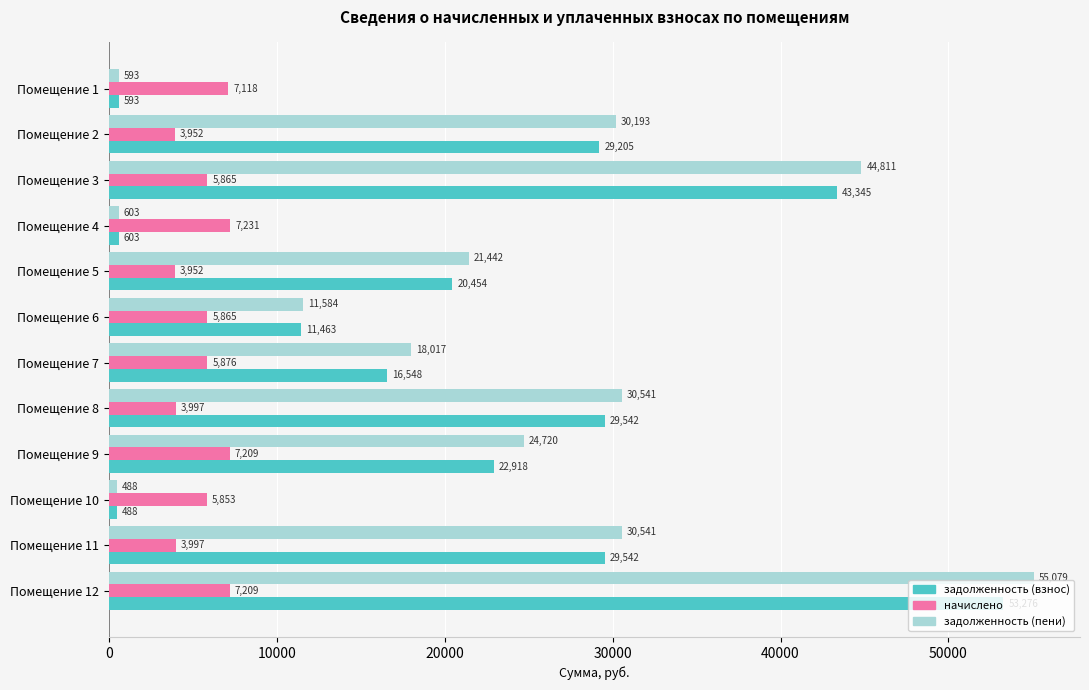

What is the difference between the second highest and second lowest values in the начислено series?

3257.0